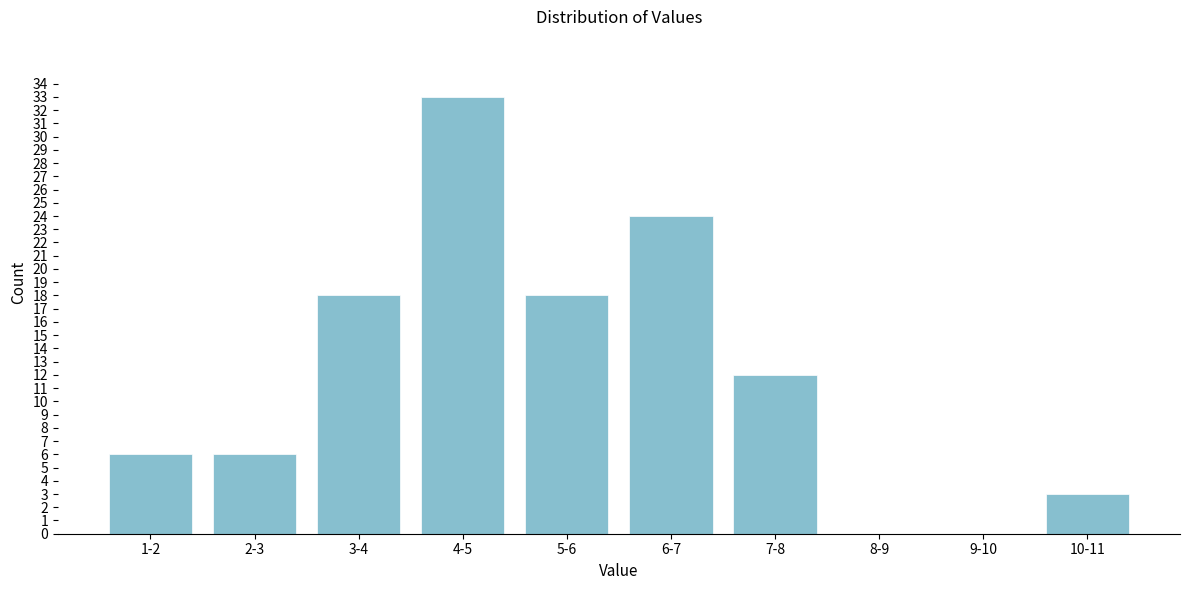

Reading left to right, what are all the values shown in this chart?

1-2=6	2-3=6	3-4=18	4-5=33	5-6=18	6-7=24	7-8=12	8-9=0	9-10=0	10-11=3